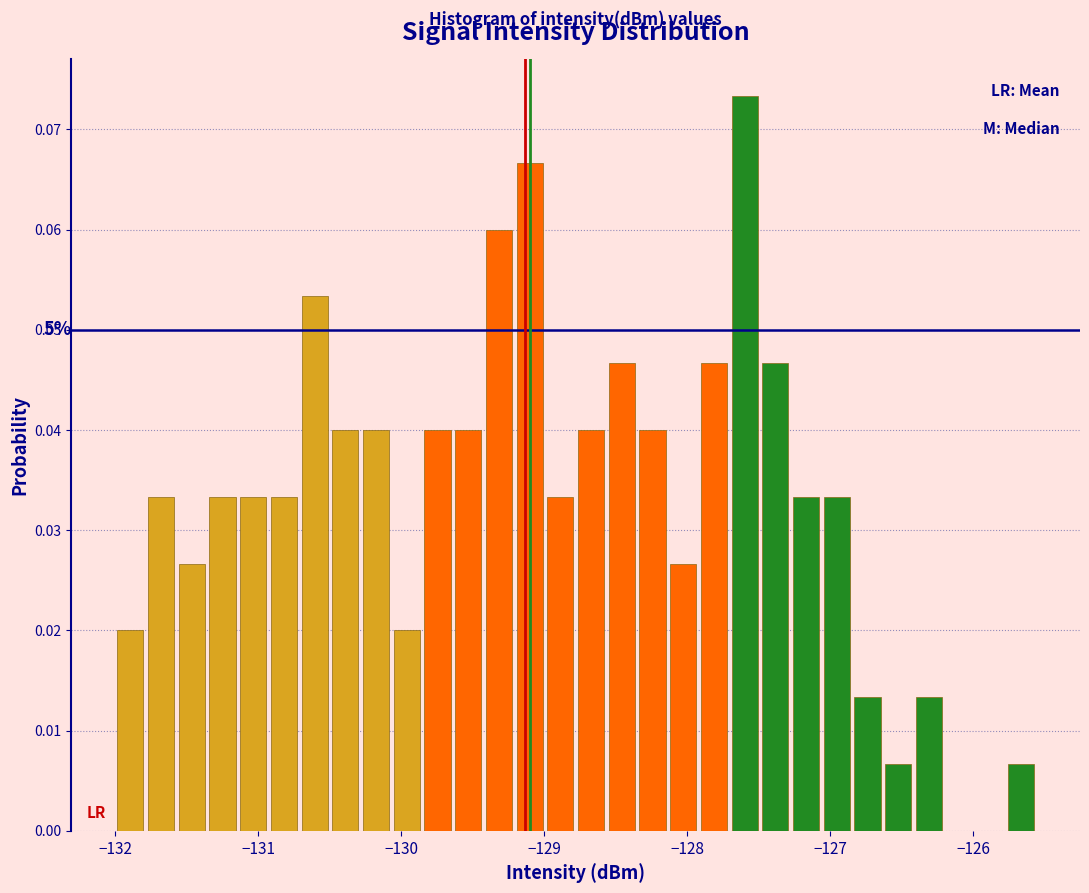

Around what value on the x-axis is the tallest bar? Give the approximate position of its centre, as read against the axis.

-127.6